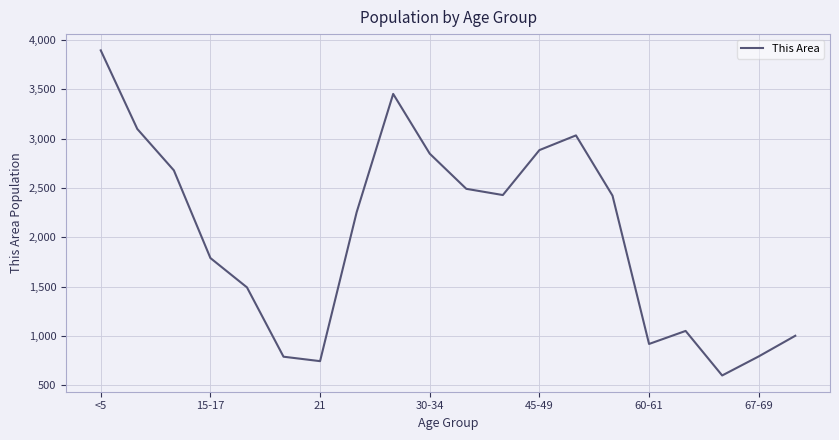

What is the smallest value displayed?

601